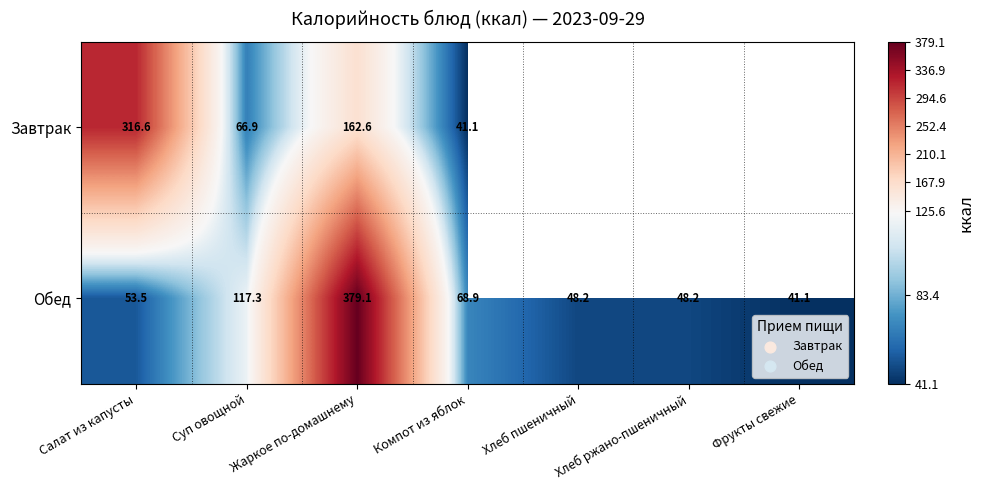

At Суп овощной, list the series in order from largest to smallest.

Обед, Завтрак